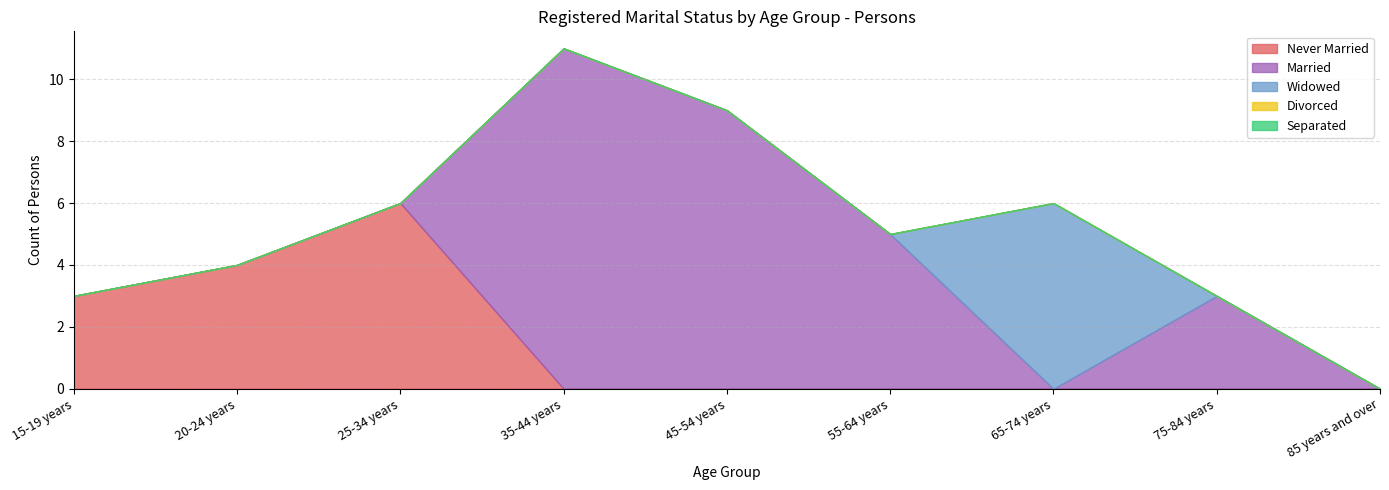

At which category is the sum across all series the highest?

35-44 years